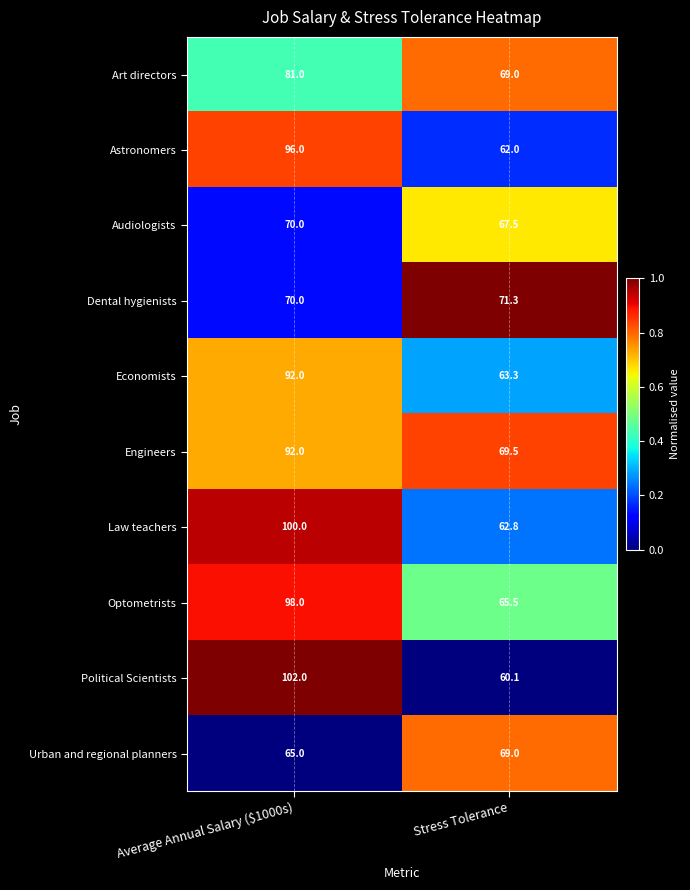

The value of Dental hygienists at Average Annual Salary ($1000s) is 70.0. True or false?

True